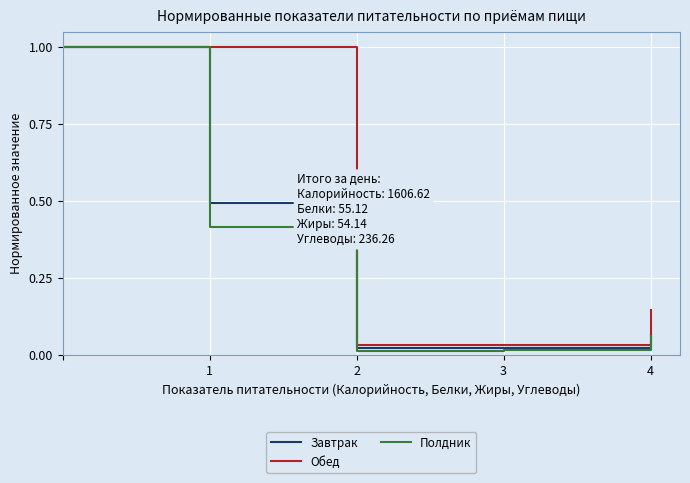

What is the maximum value for Обед?

1.0